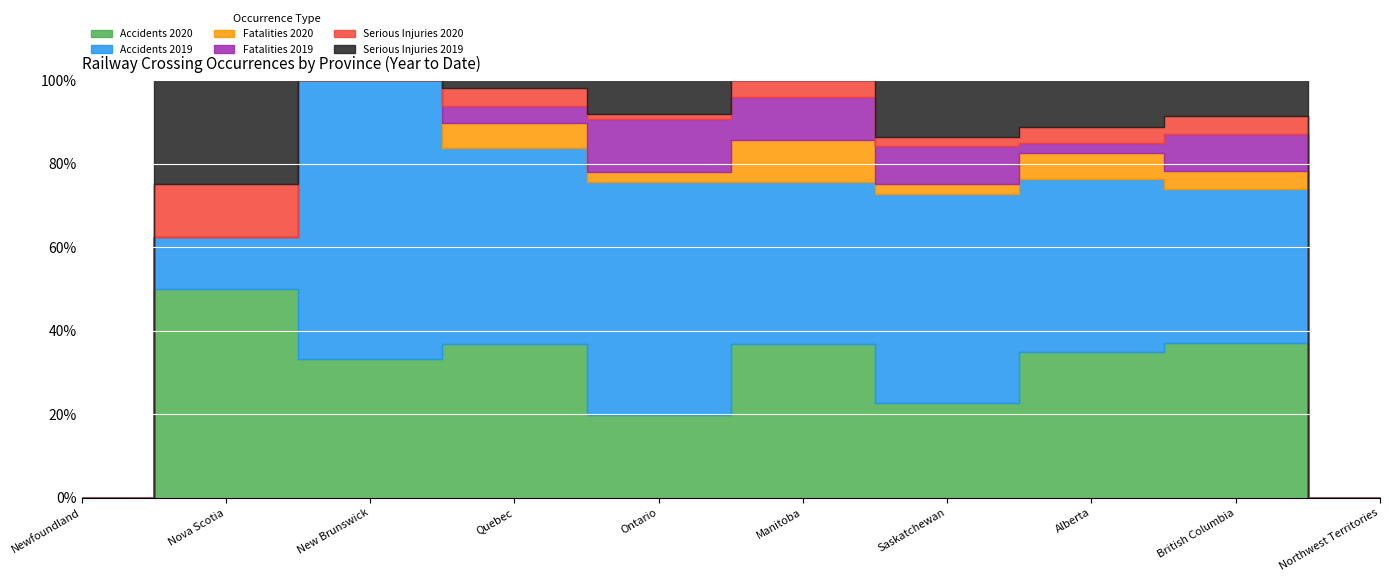

Which series changed the most between Nova Scotia and Alberta?

Accidents 2019